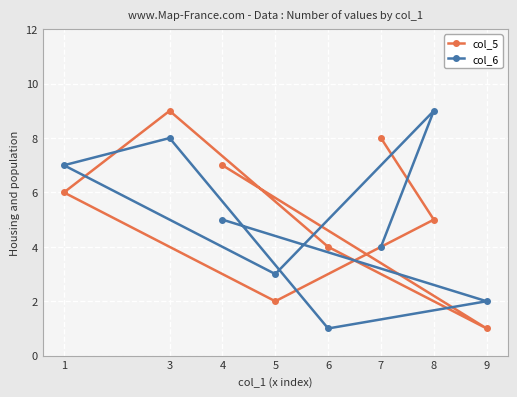

Reading right to left, what are all the values shown in this chart?

col_5: 9=1	8=5	7=8	6=4	5=2	4=7	3=9	1=6
col_6: 9=2	8=9	7=4	6=1	5=3	4=5	3=8	1=7